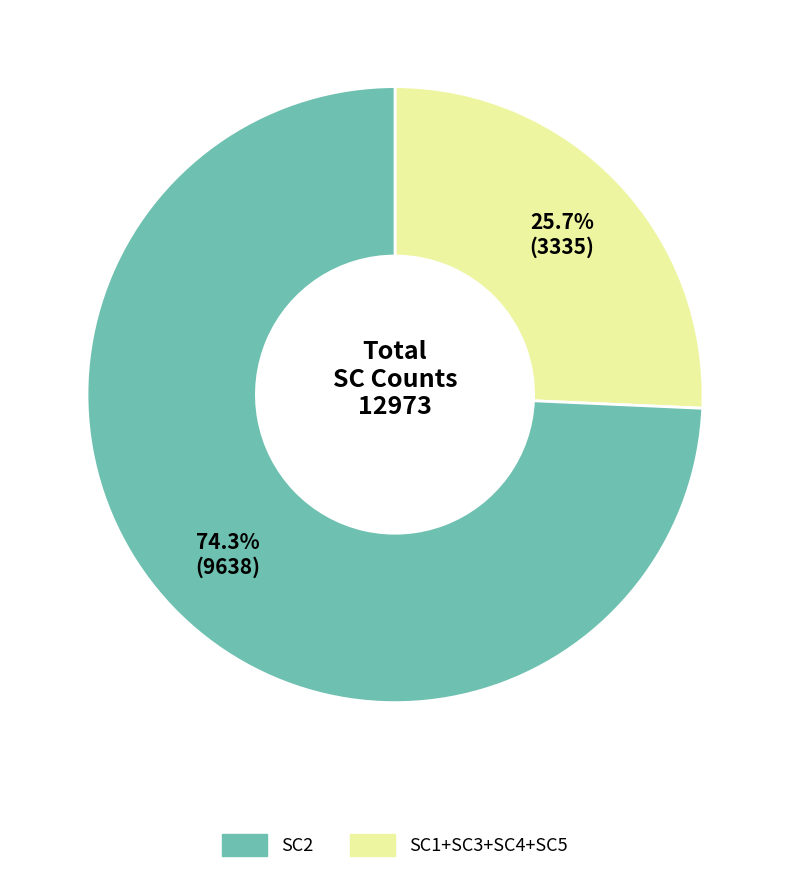

Does any single category account for the majority?

Yes